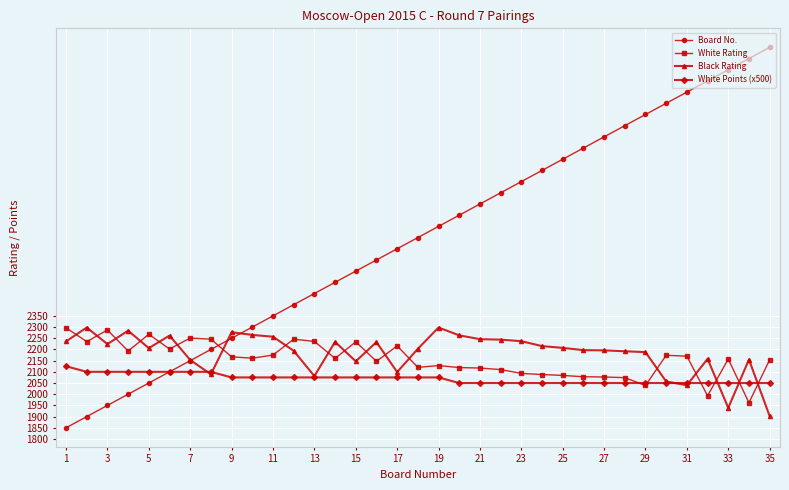

How many intersections are there between Board No. and White Rating?

1